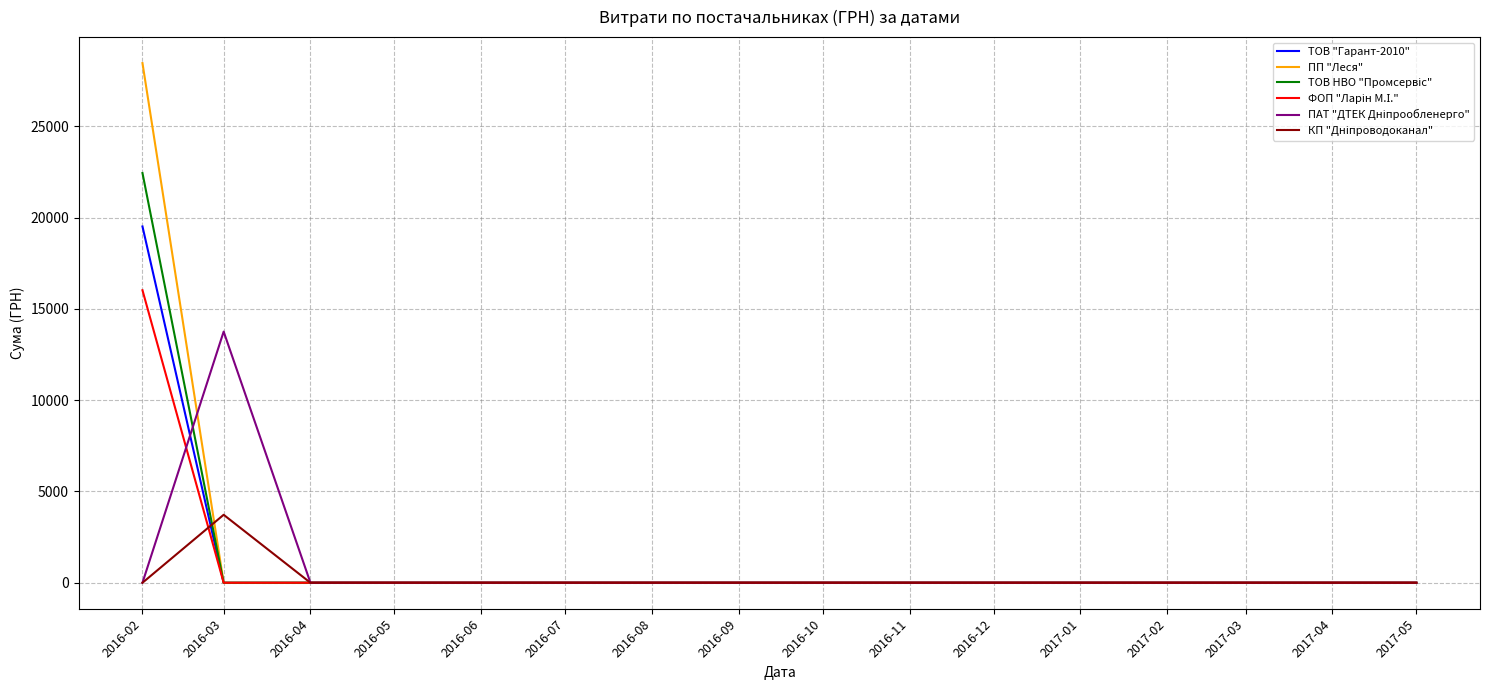

The value of ТОВ "Гарант-2010" at 2016-05 is 0.0. True or false?

True